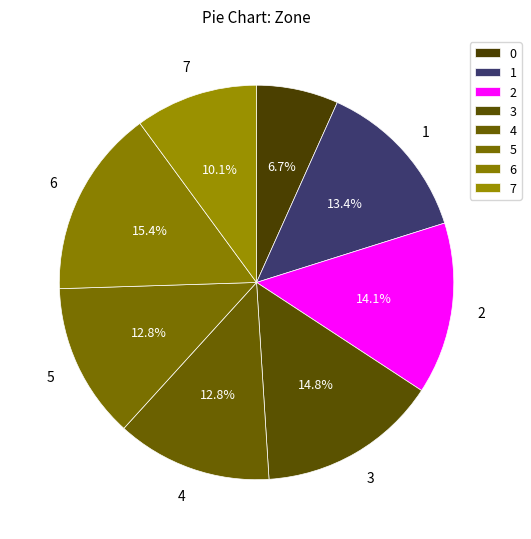

How many segments does this pie chart have?

8